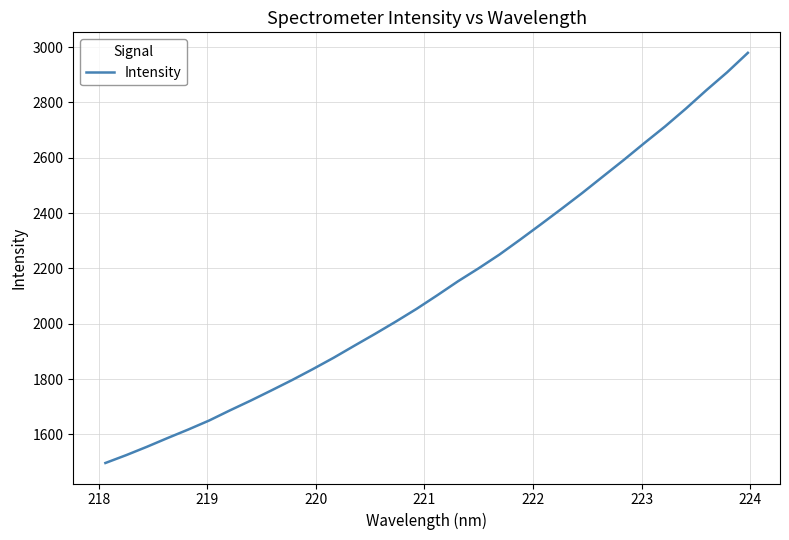

What is the difference between the maximum and minimum values?

1482.5